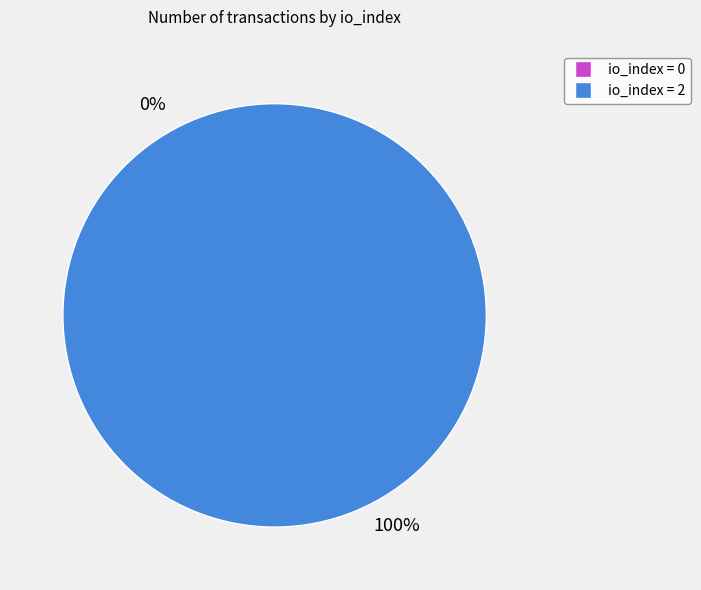

Is it true that io_index=2 is 100% of the pie?

True